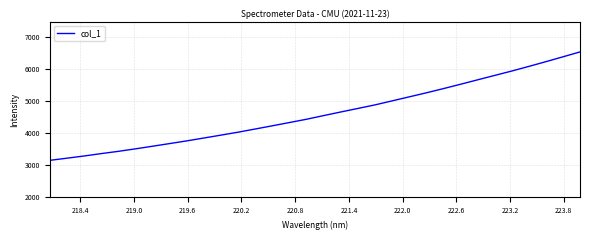

What is the smallest value displayed?

3157.9